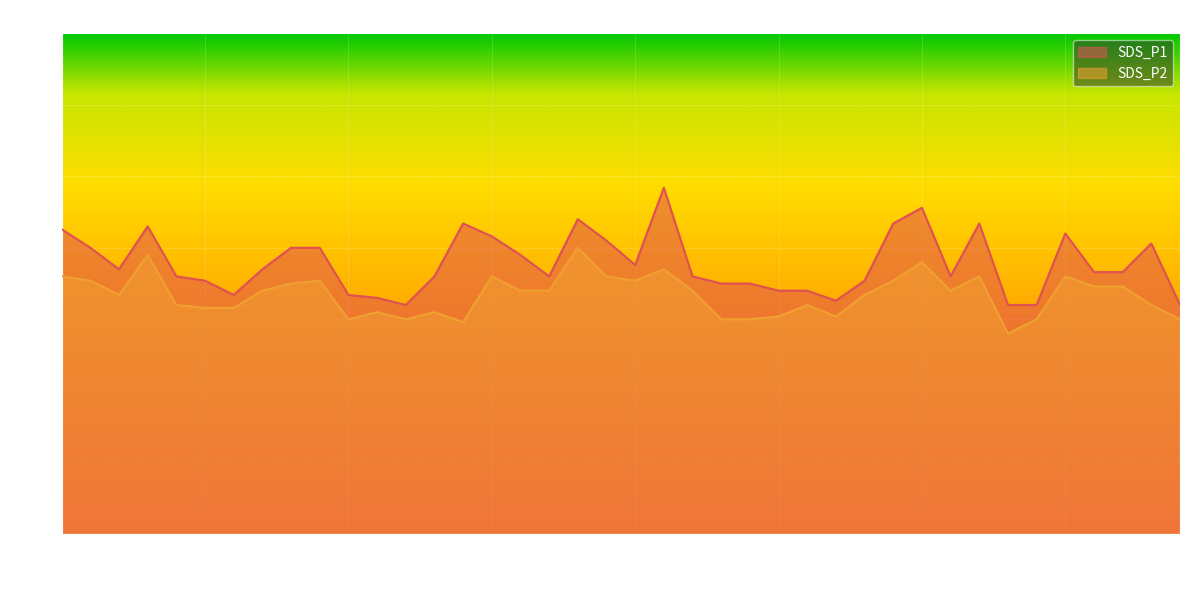

Which series has the widest spread of values?

SDS_P1